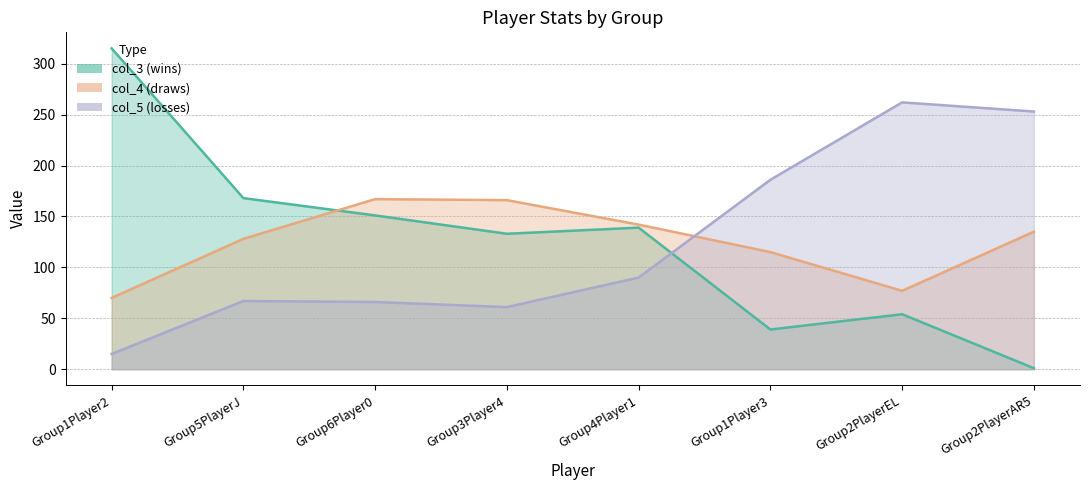

The value of col_3 at Group2PlayerEL is 54. True or false?

True